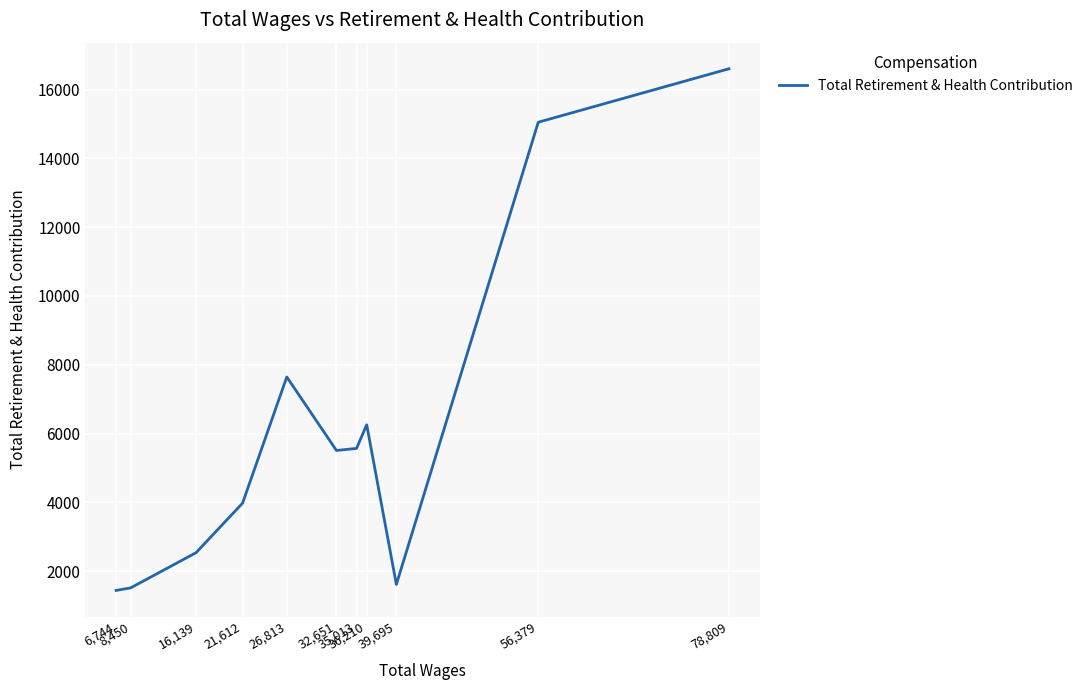

What is the difference between the maximum and minimum values?

15170